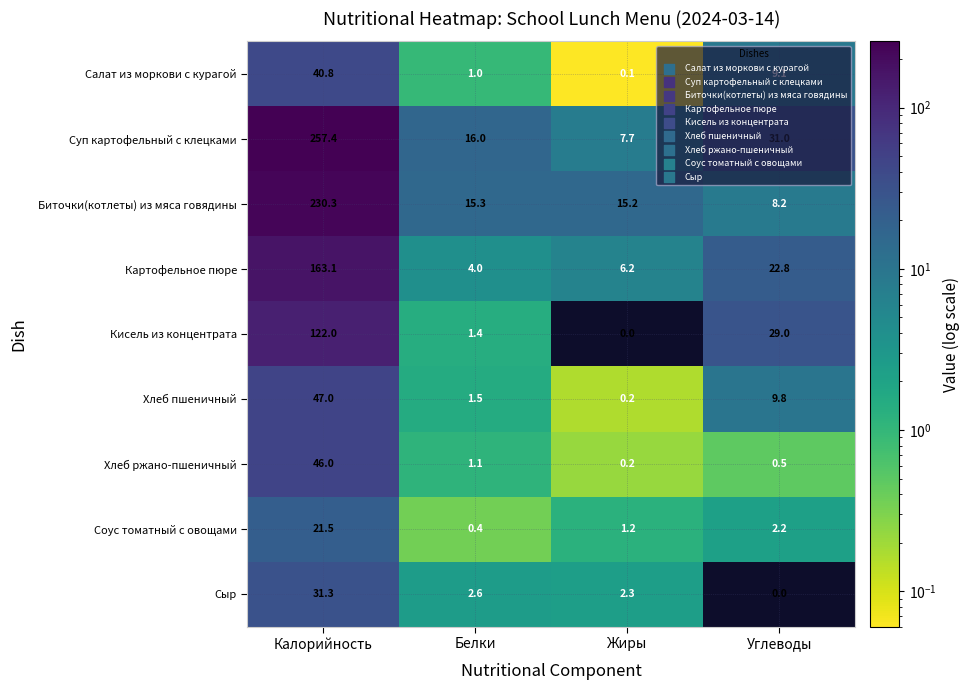

What is the difference between the maximum and minimum values in the Салат из моркови с курагой series?

40.7